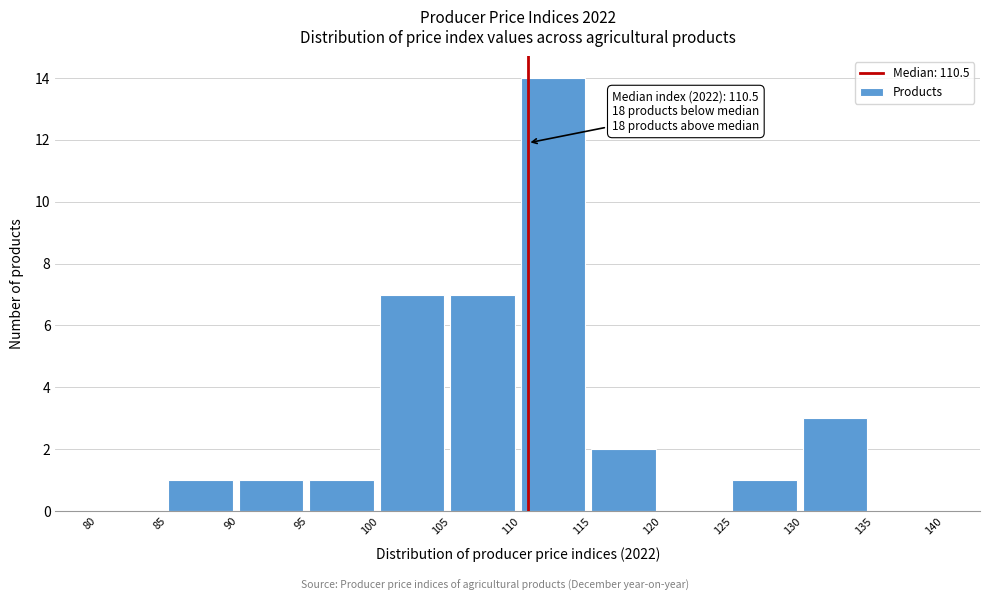

Over which range of the x-axis is the bar tallest?

110 to 115